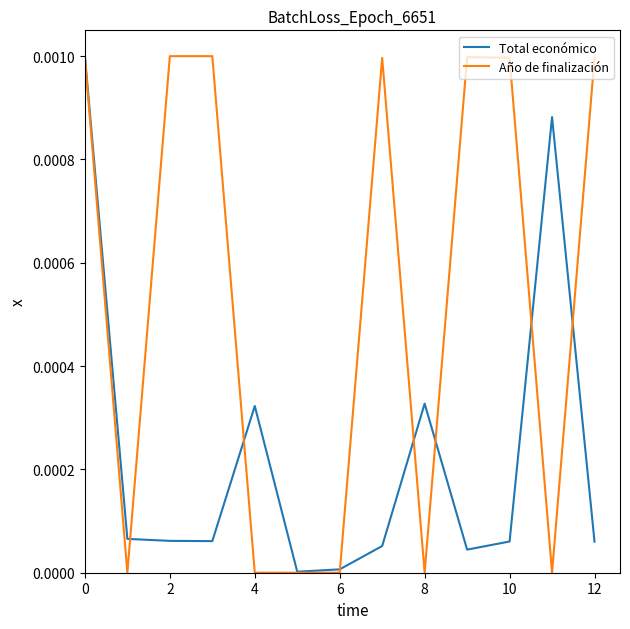

Which series has the widest spread of values?

Año de finalización